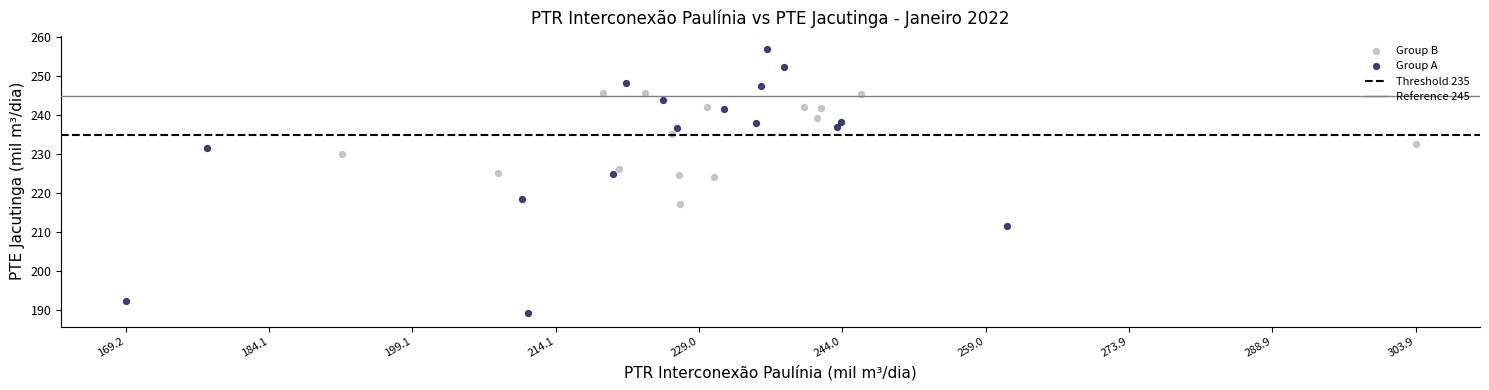

Which series reaches the minimum Y coordinate?

Group A